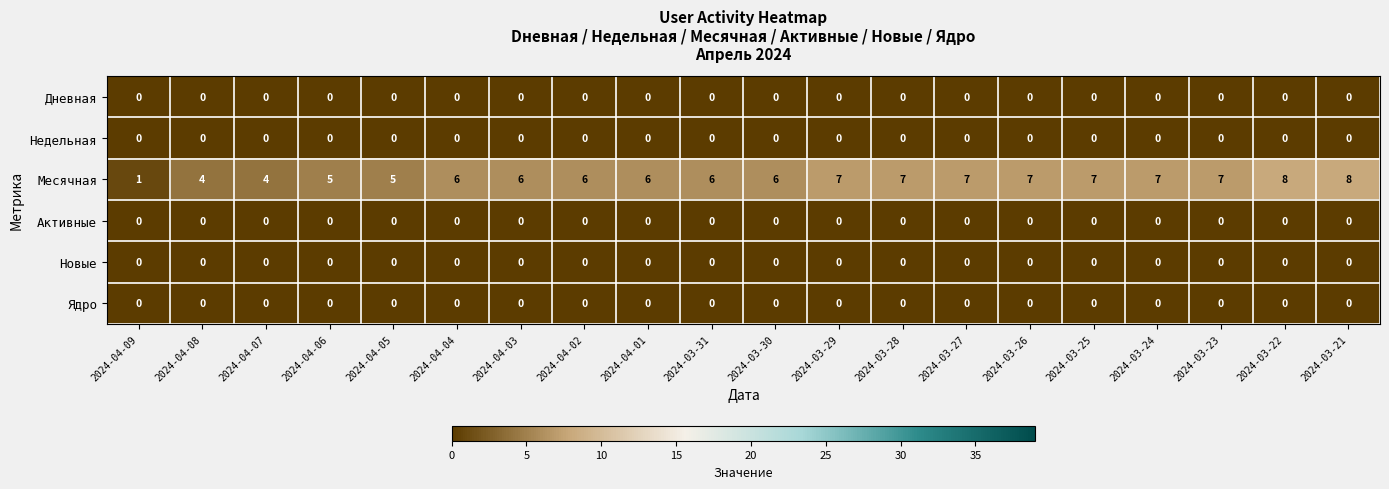

What is the difference between the highest and lowest values at 2024-03-27?

7